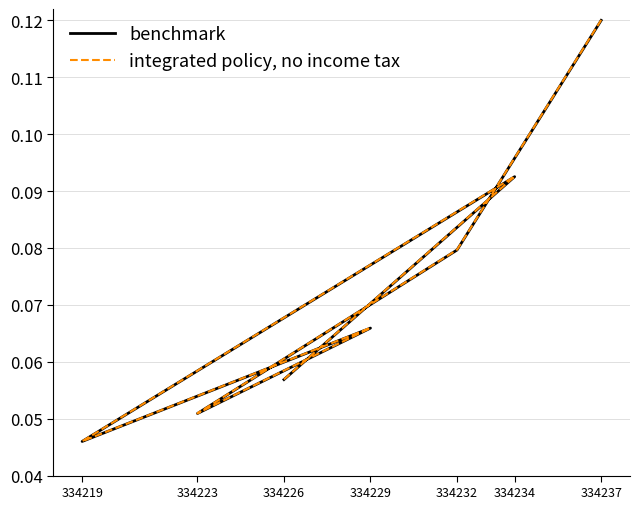

Rank the series at 334223 from highest to lowest value.

integrated policy, no income tax, benchmark